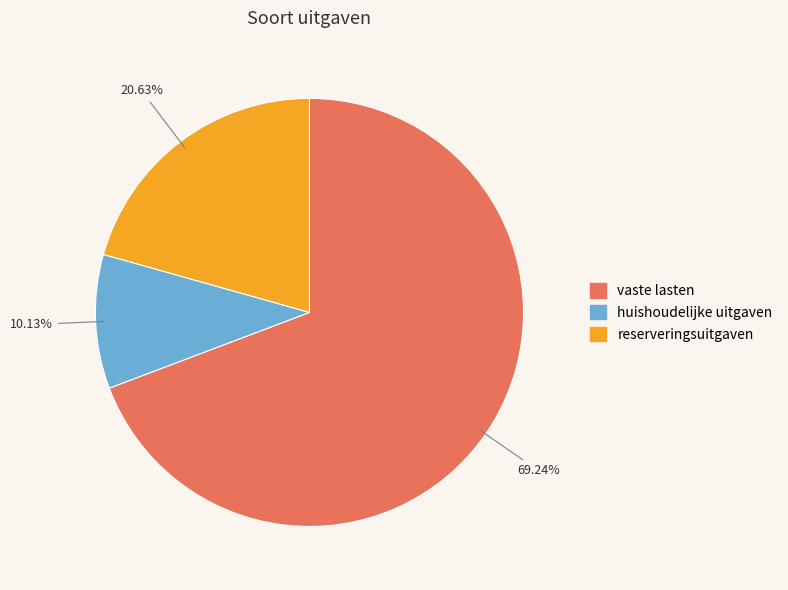

Rank the categories by value from highest to lowest.

vaste lasten, reserveringsuitgaven, huishoudelijke uitgaven